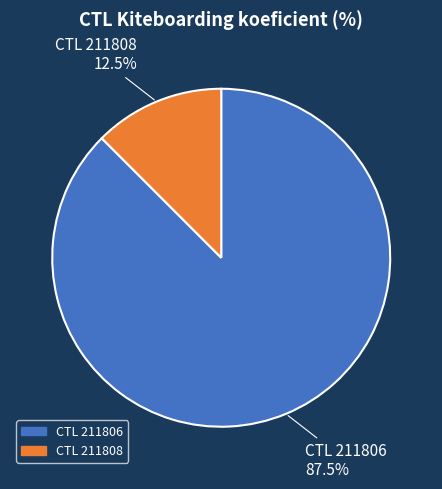

Is there any slice that represents more than half of the pie?

Yes